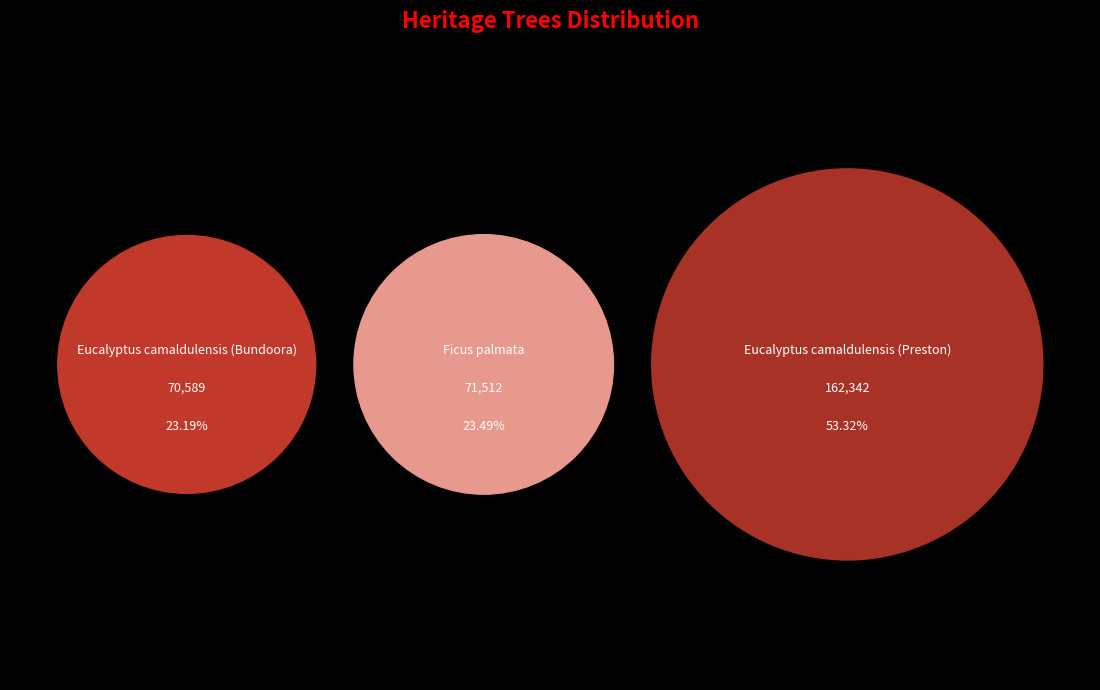

Which category has the biggest portion of the pie?

Eucalyptus camaldulensis (Preston)